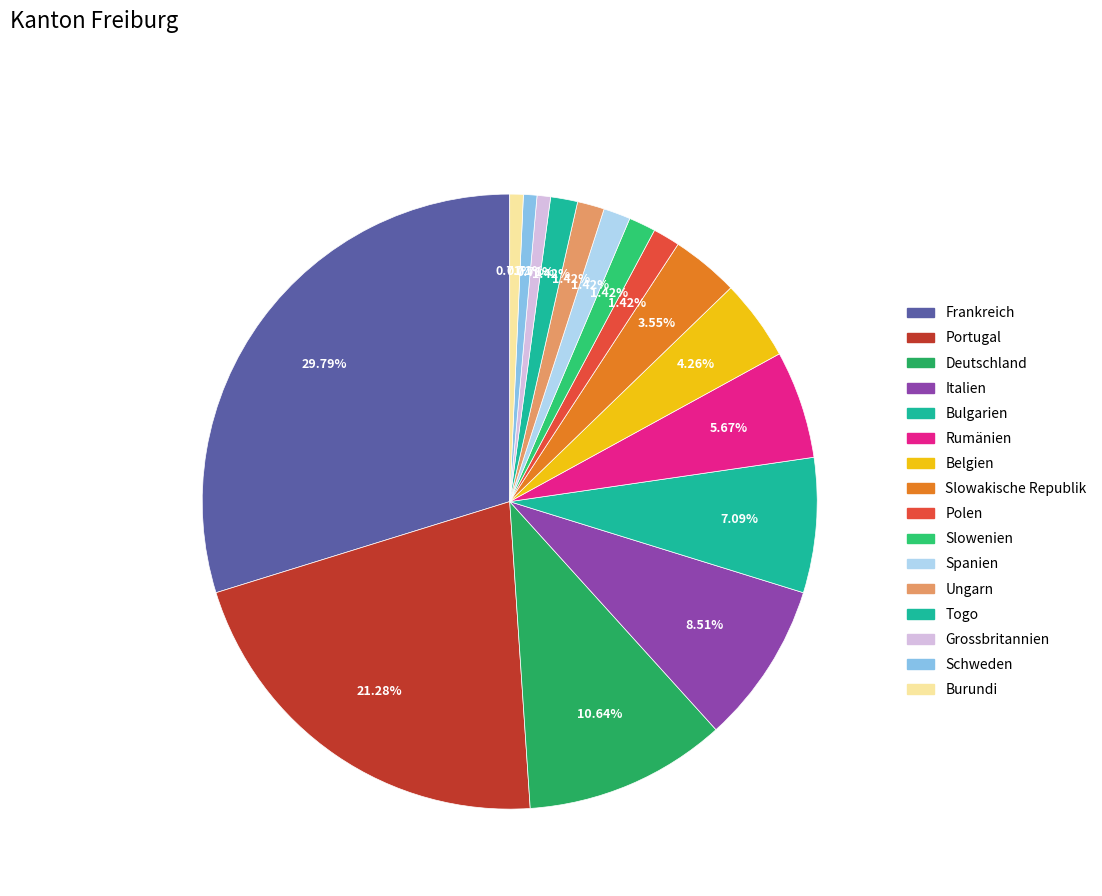

Count the number of slices in the pie.

16